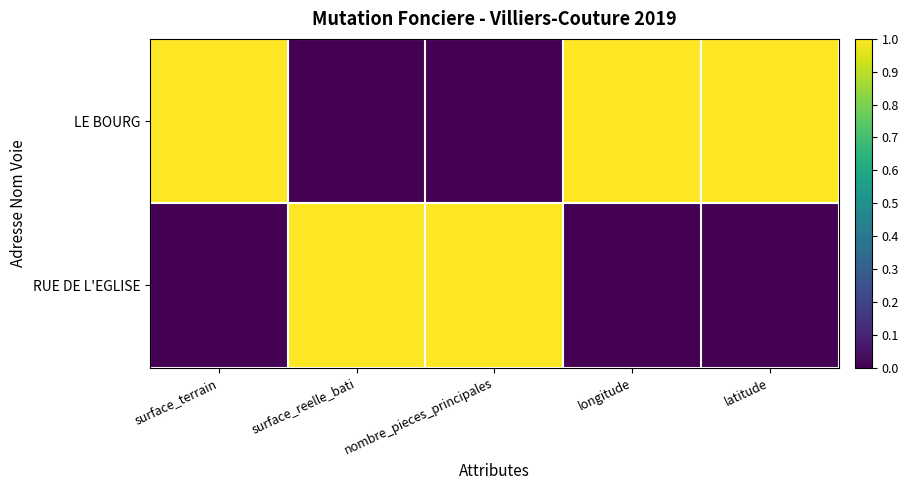

At longitude, list the series in order from smallest to largest.

RUE DE L'EGLISE, LE BOURG